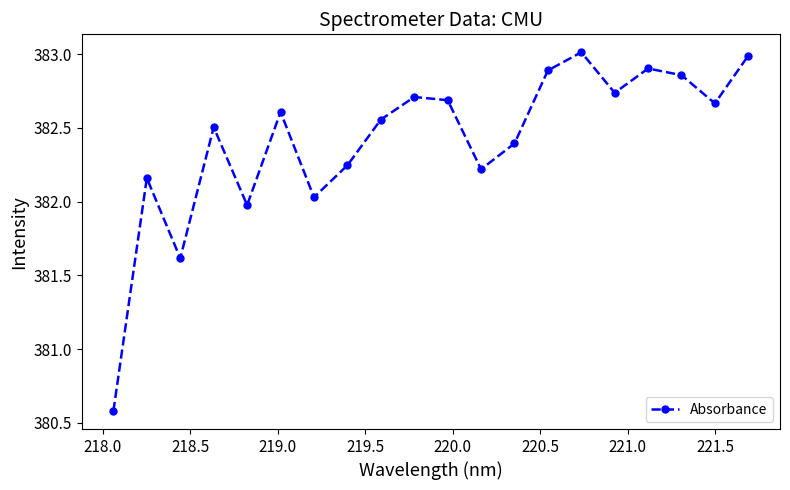

True or false: the data has more than 2 interior local peaks.

True